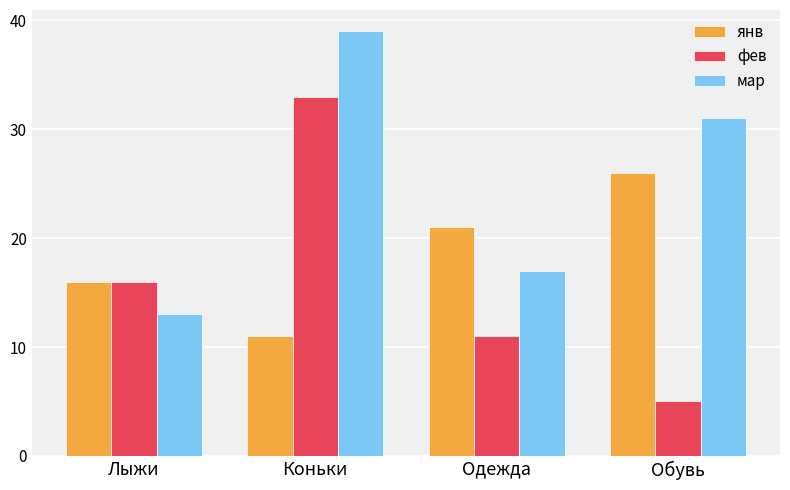

List the series in order of their peak value, highest first.

мар, фев, янв